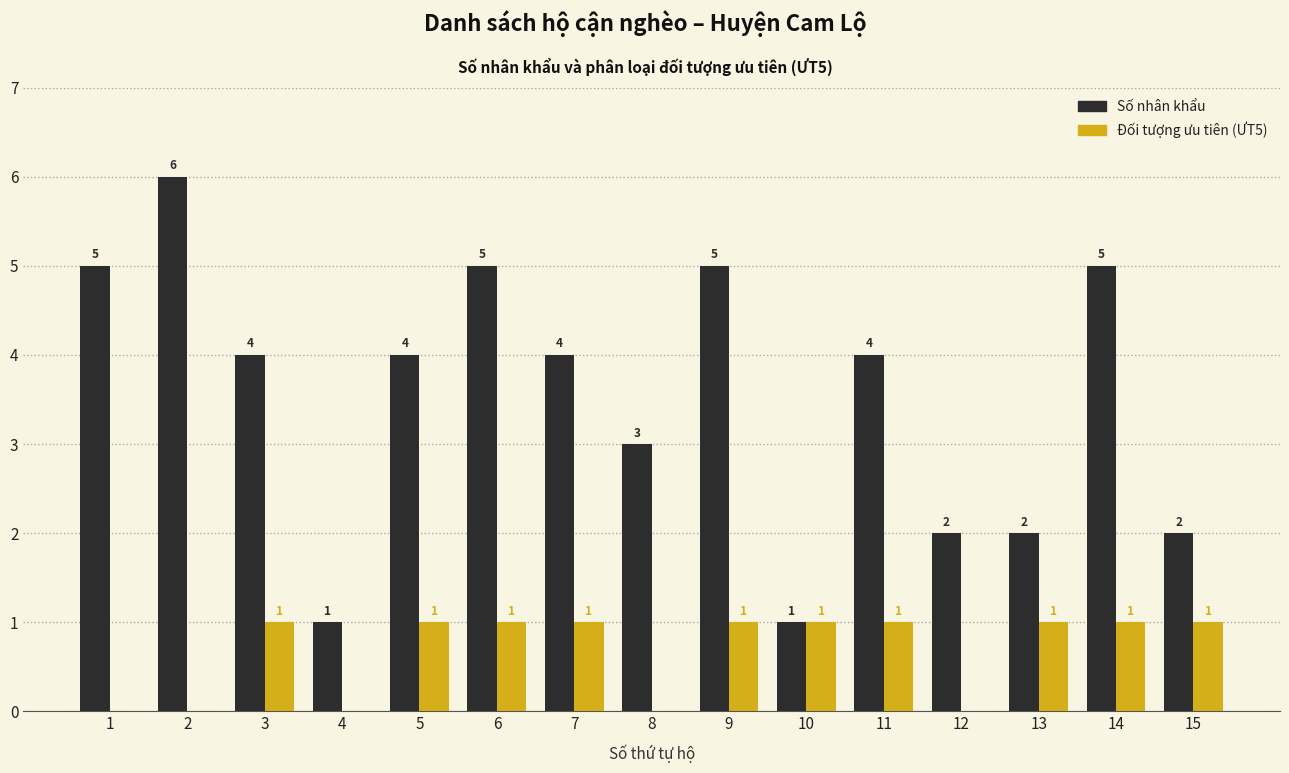

Does the chart contain stacked bars?

No